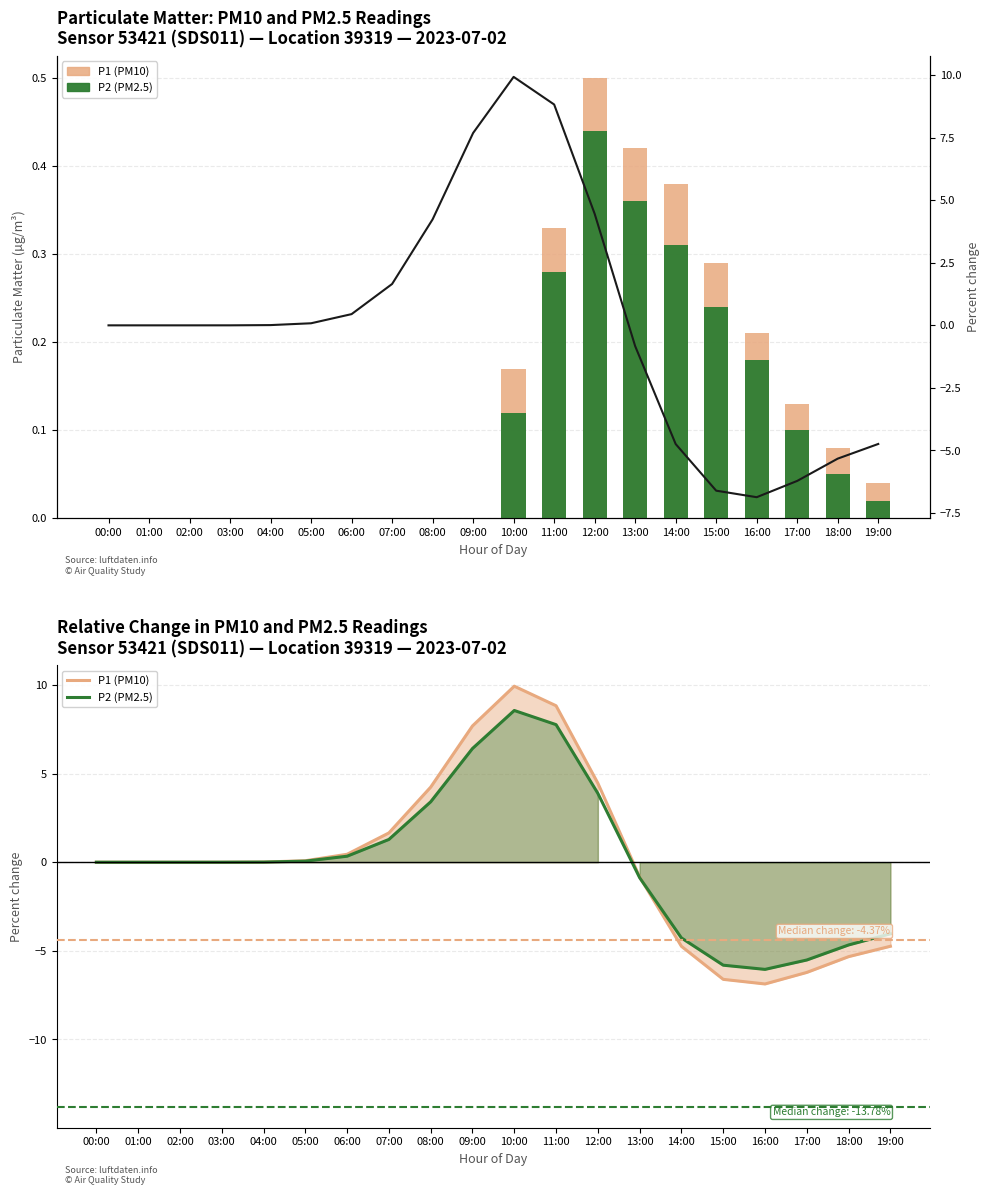

Count the number of categories in the chart.

20